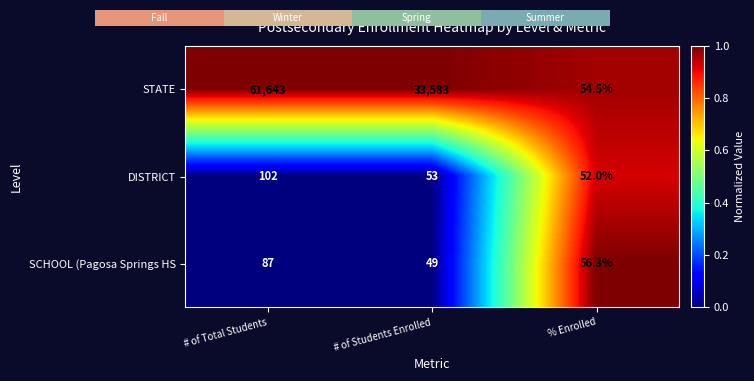

What is the difference between the maximum and minimum values in the SCHOOL (Pagosa Springs HS series?

38.0